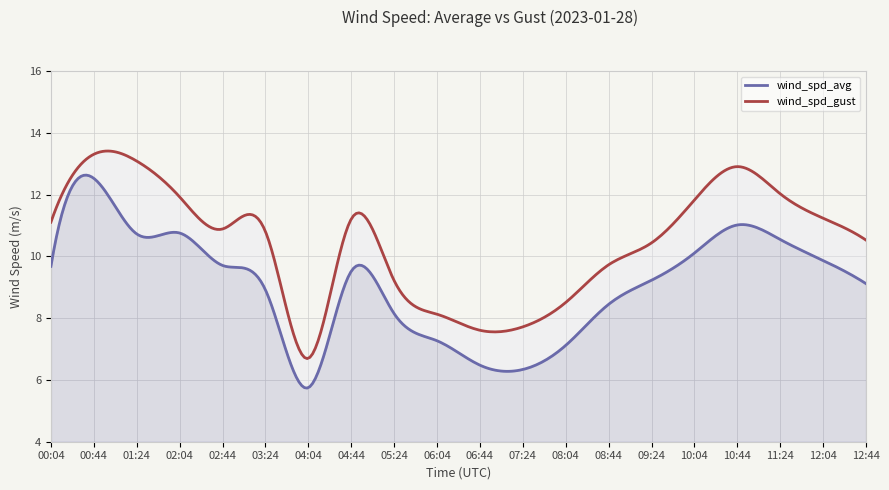

List the series in order of their overall mean, highest first.

wind_spd_gust, wind_spd_avg